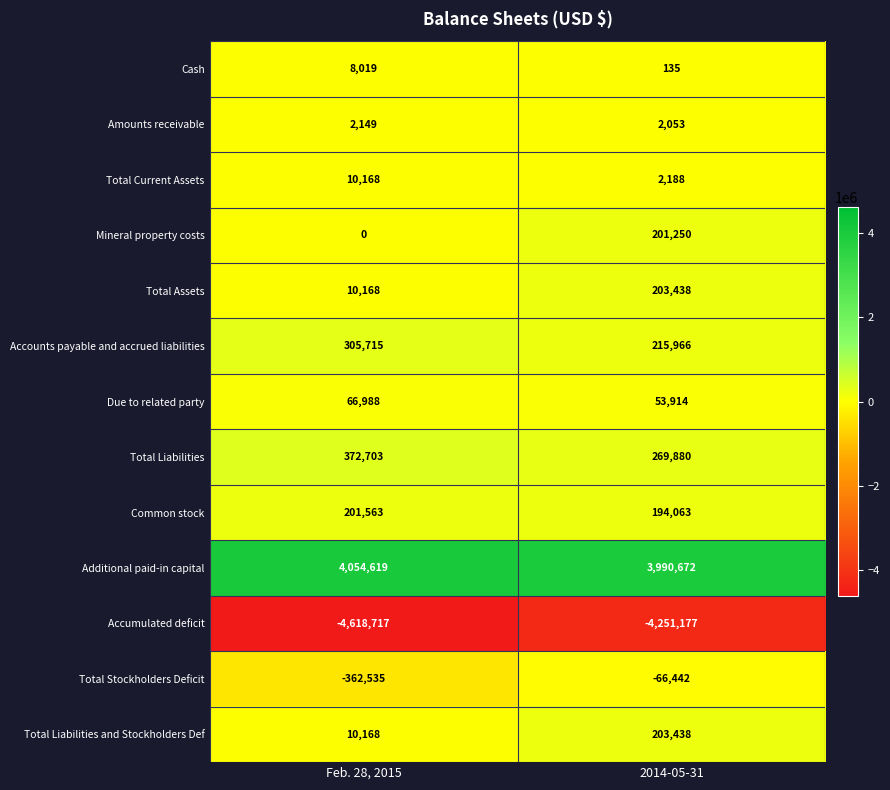

What is the difference between the maximum and minimum values in the Mineral property costs series?

201250